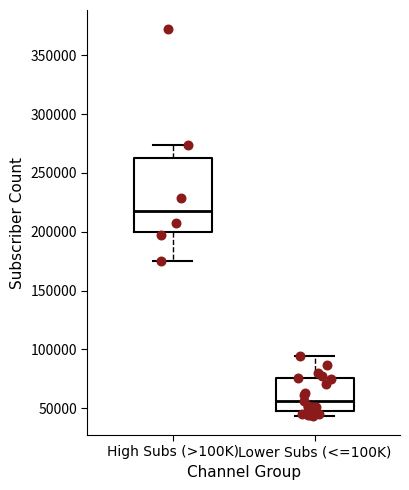

Reading left to right, transcribe this box plot: for each box, give where its median line is, the range the box spans, and where its two whiskers end, as read against the y-axis. The values are not printed on the chart, so give them approximately, as read against the axis.

High Subs (>100K): median 220000, box 200000 to 265000, whiskers 175000 to 275000
Lower Subs (<=100K): median 55000, box 50000 to 75000, whiskers 45000 to 95000